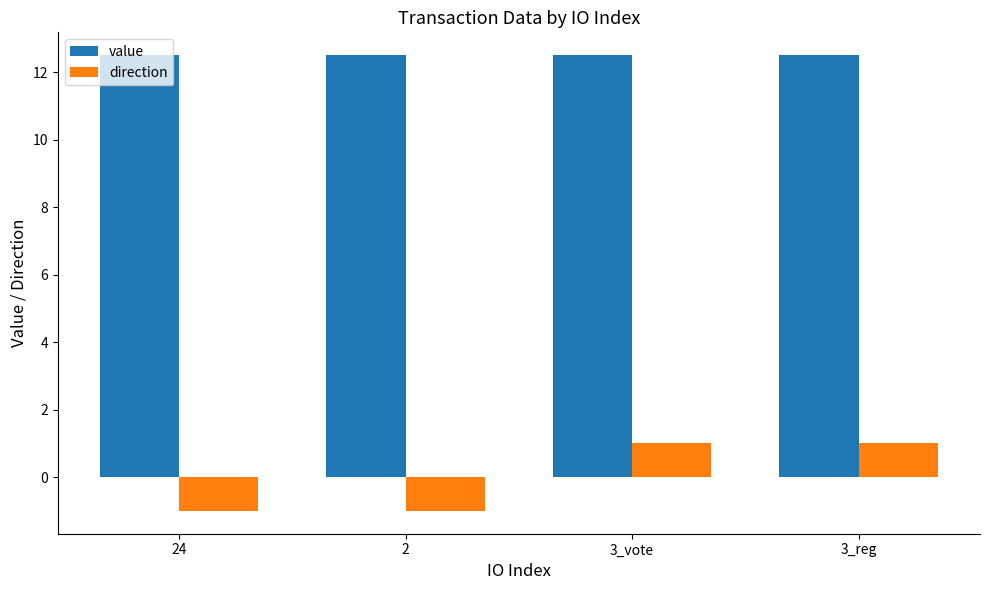

Is the value of direction at 3_vote greater than the value of value at 3_vote?

No